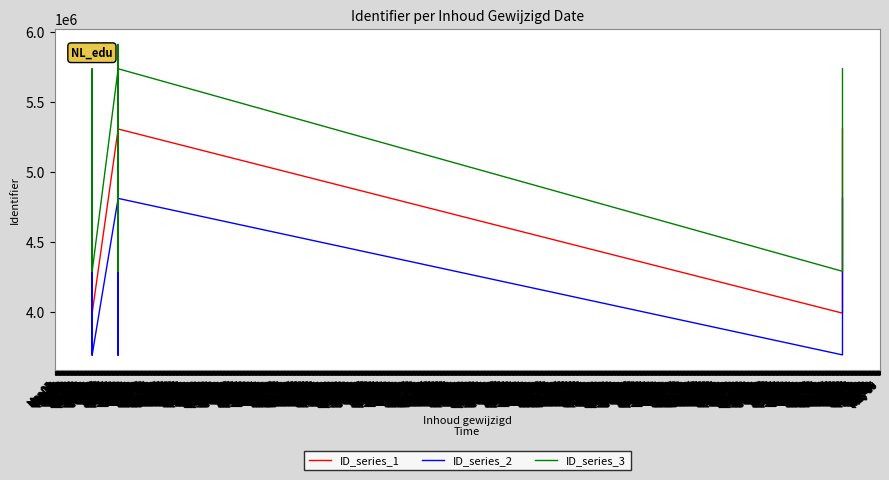

Which series has the largest range (max minus min)?

ID_series_3